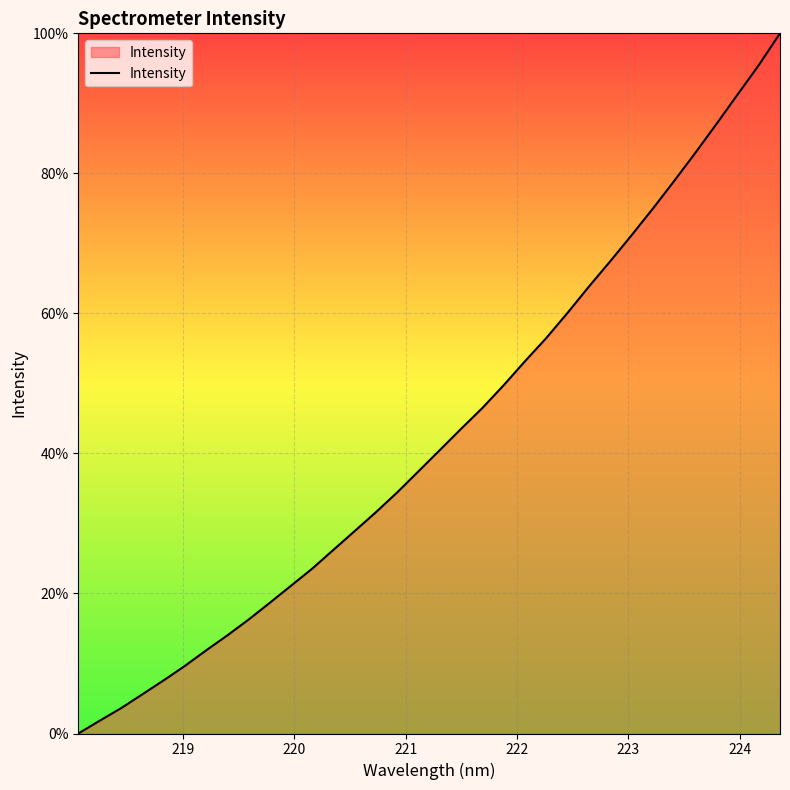

What is the maximum value shown in the chart?

100.0